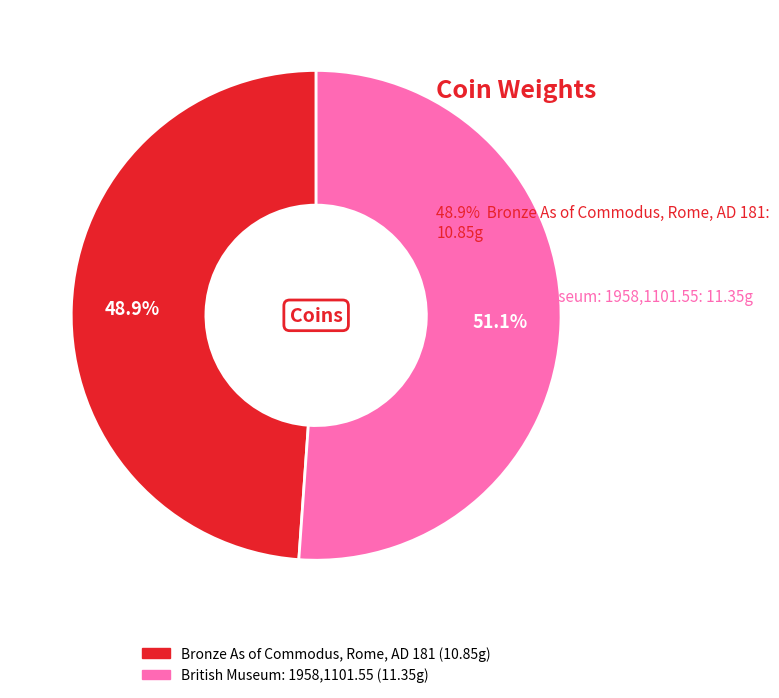

What percentage is the Bronze As of Commodus, Rome, AD 181 slice, to the nearest percent?

49%